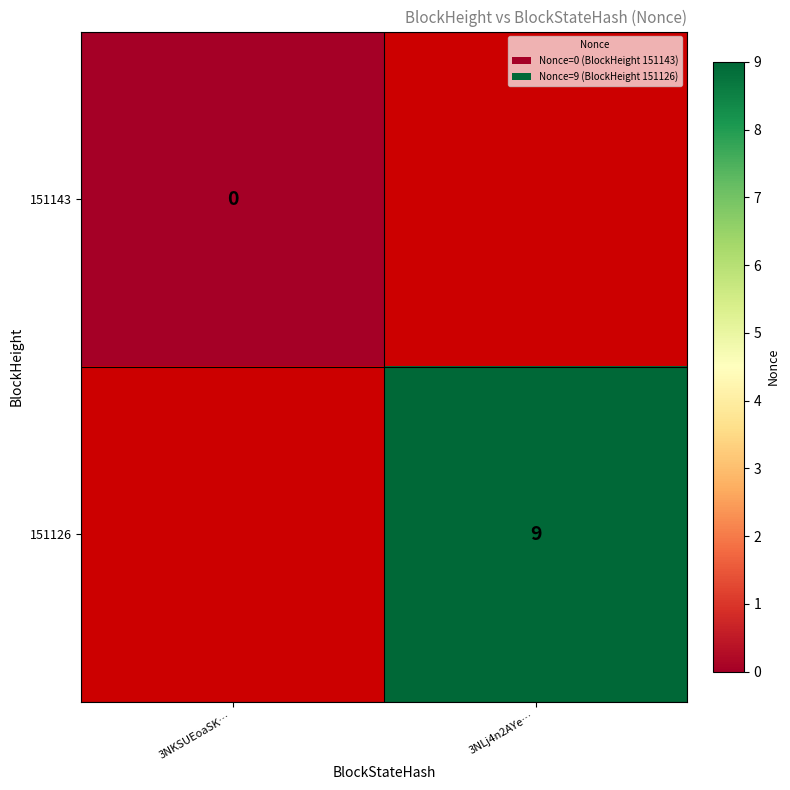

The 151126 series shows 9 at 3NLj4n2AYe…. True or false?

True